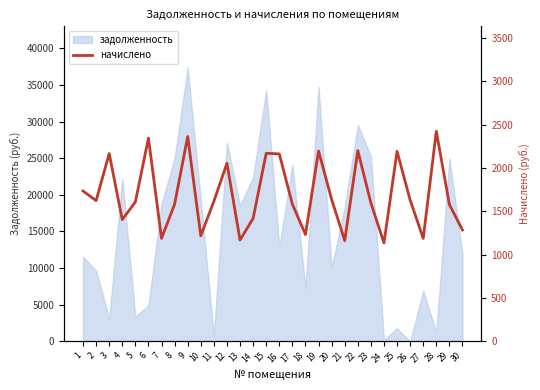

Between 8 and 28, which is larger?

28